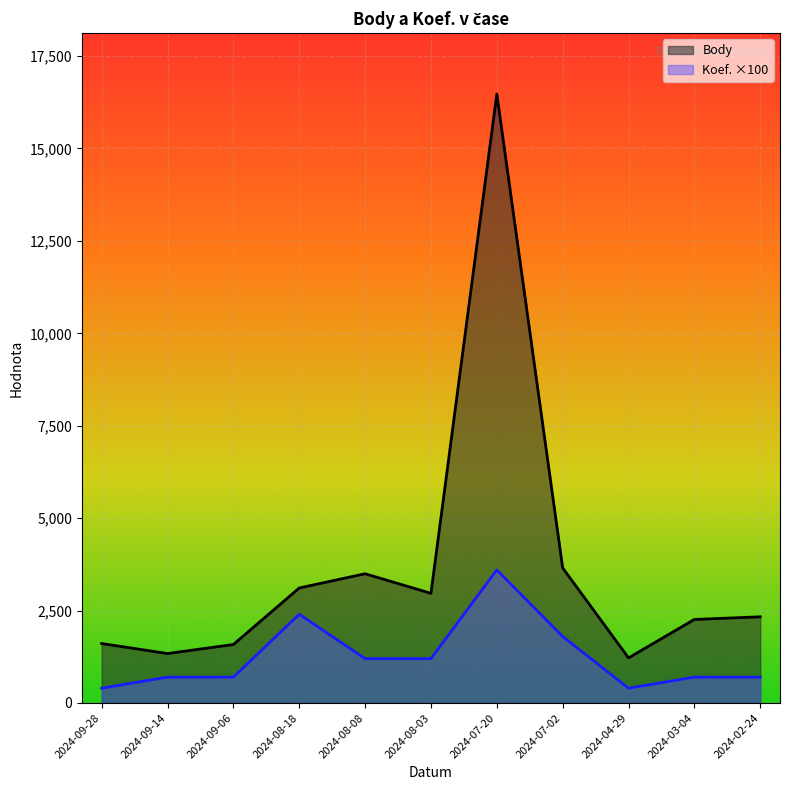

Reading left to right, list all the values displayed in this chart.

Body: 1608	1338	1582	3111	3496	2966	16472	3654	1220	2260	2331
Koef.: 400	700	700	2400	1200	1200	3600	1800	400	700	700